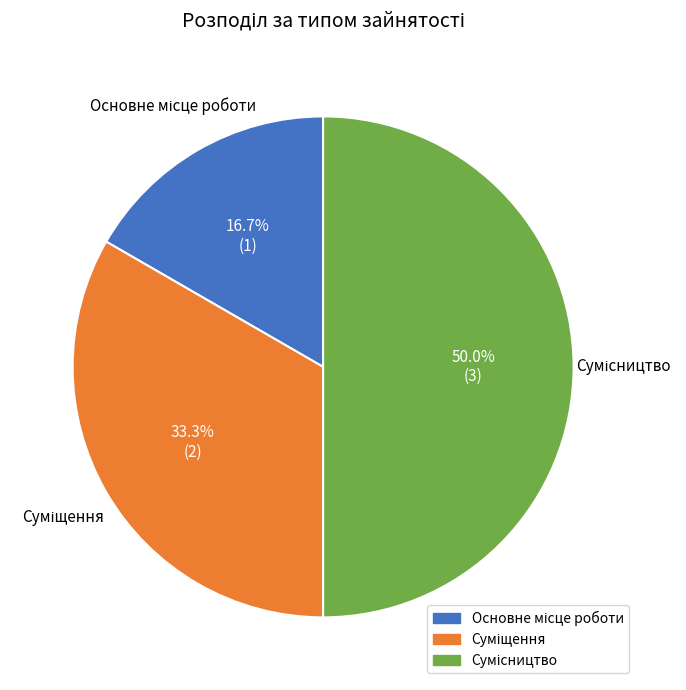

To the nearest percent, what percentage of the pie is Сумісництво?

50%